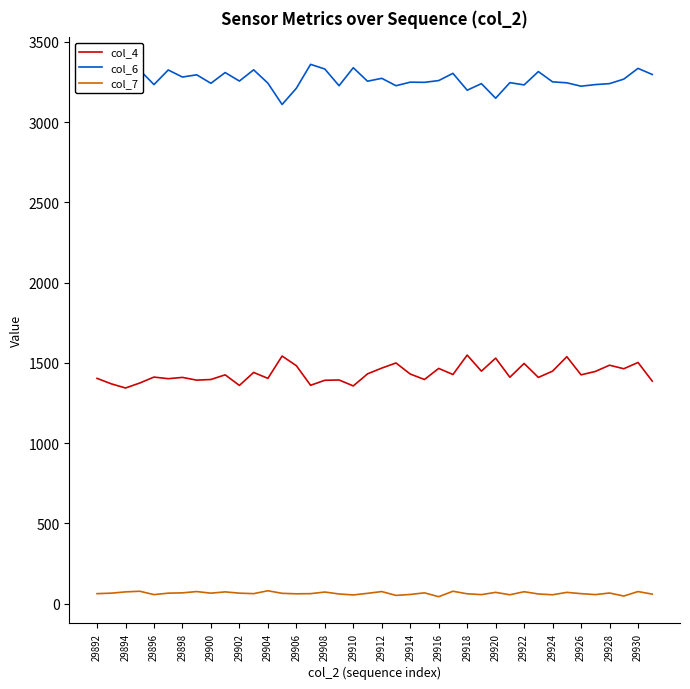

True or false: col_7 and col_4 cross at least once.

False